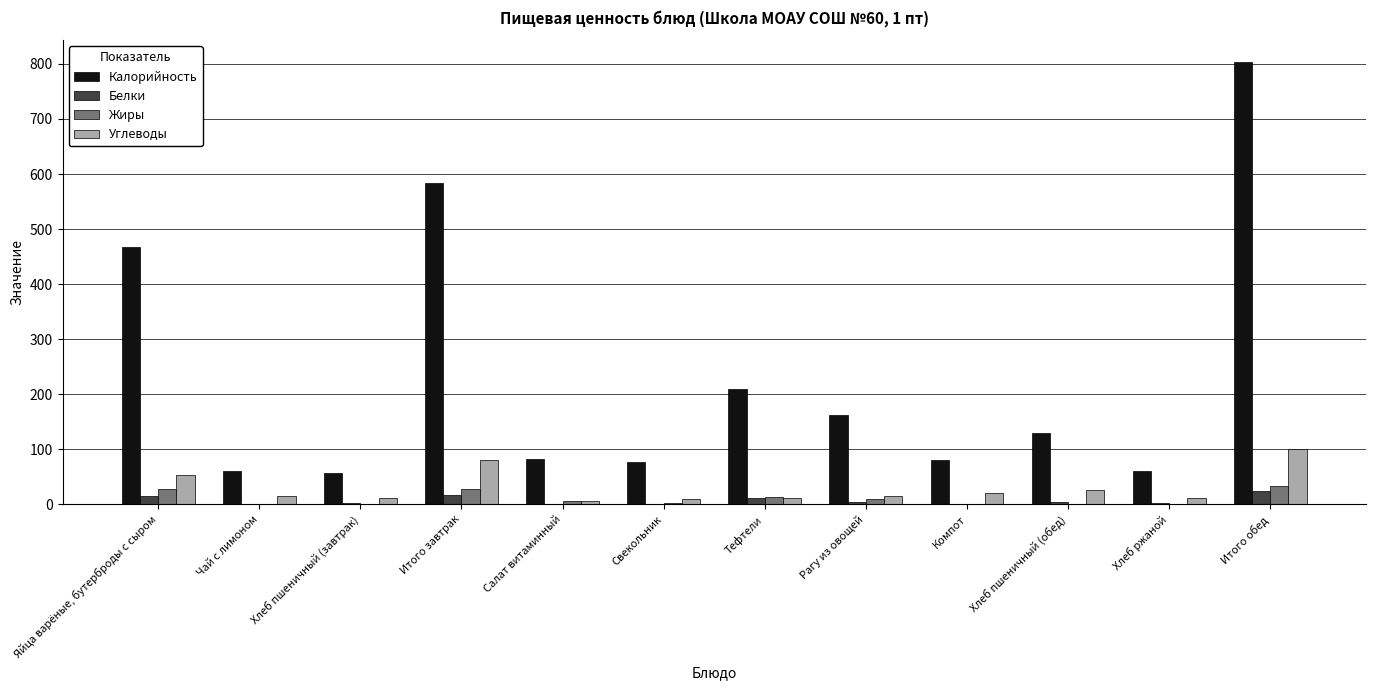

Which category has the highest value across all series?

Итого обед